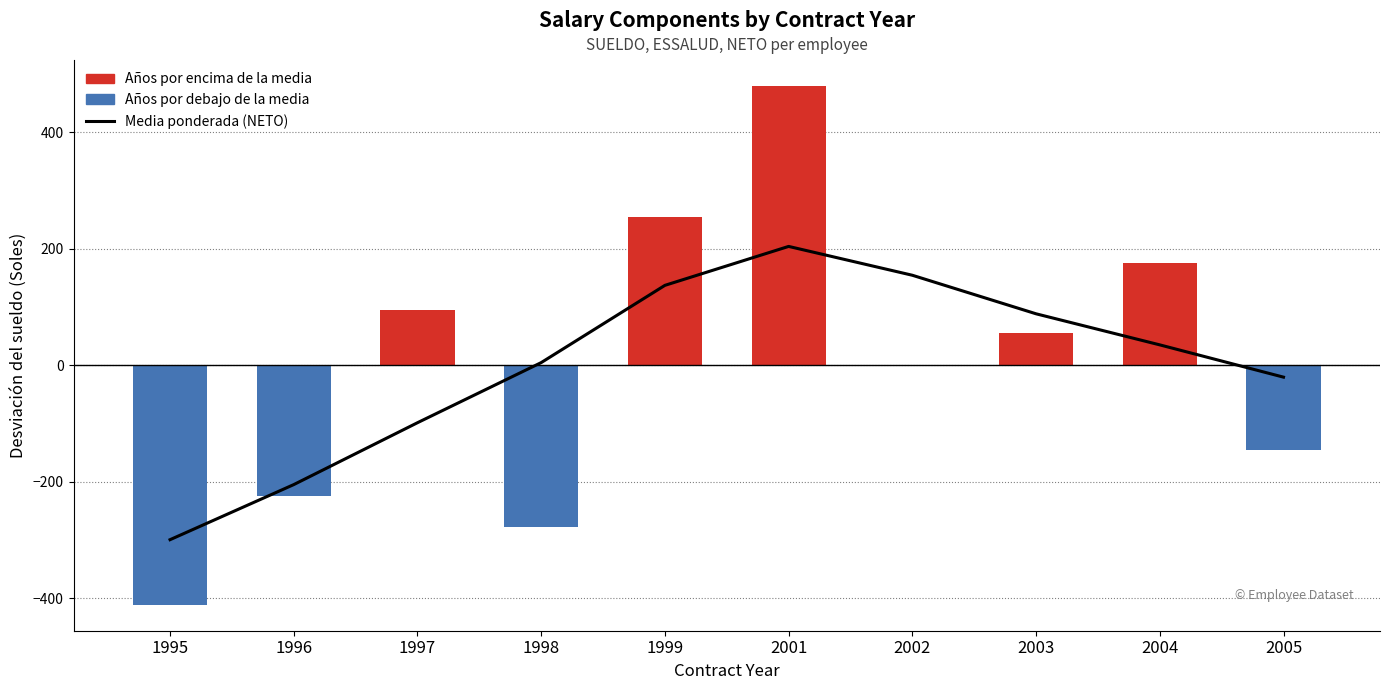

What is the change in value from 2002 to 2003?

-66.2